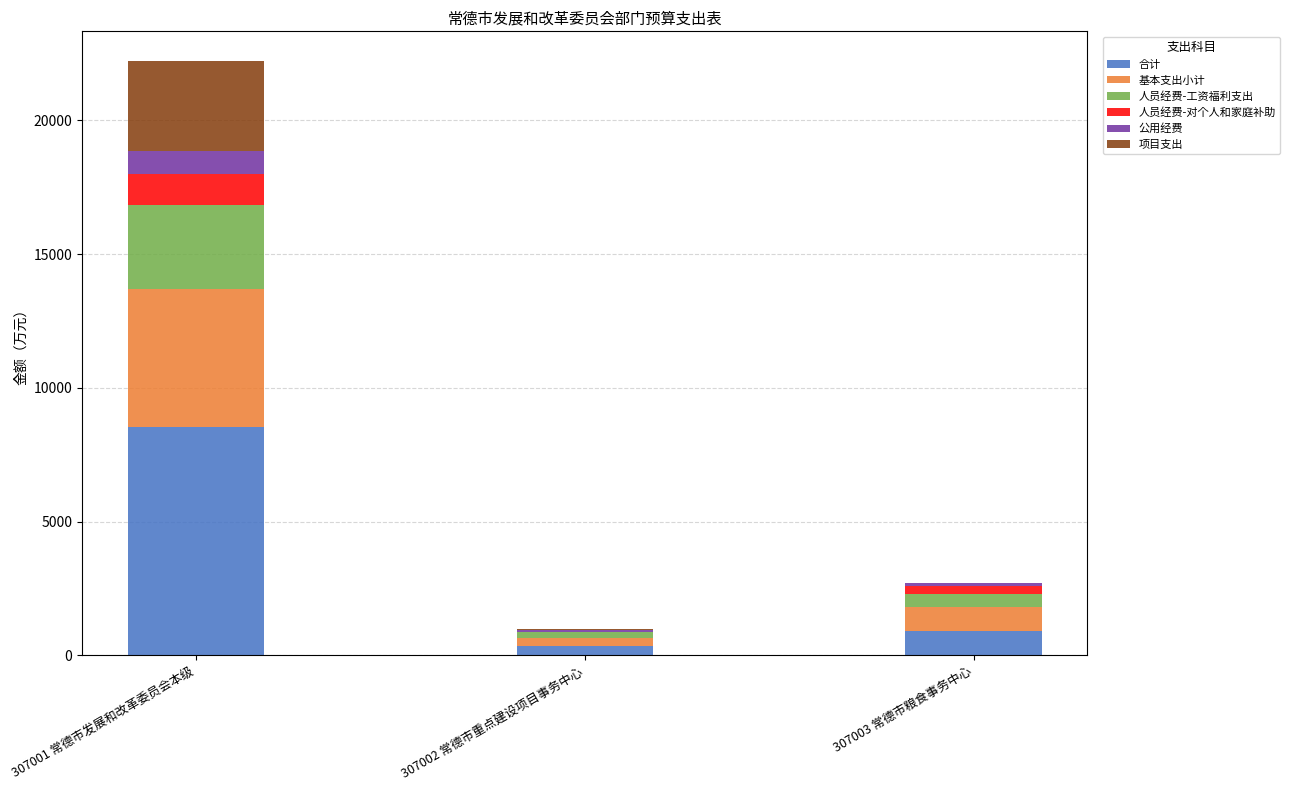

True or false: 合计 has a value of 906.5 at 307003 常德市粮食事务中心.

True